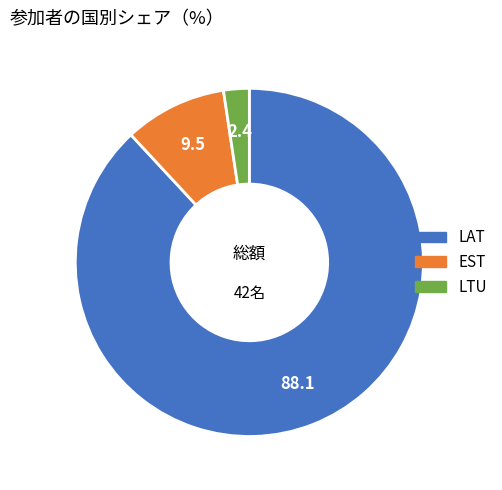

Approximately how many times larger is the value at LAT compared to EST?

9.2